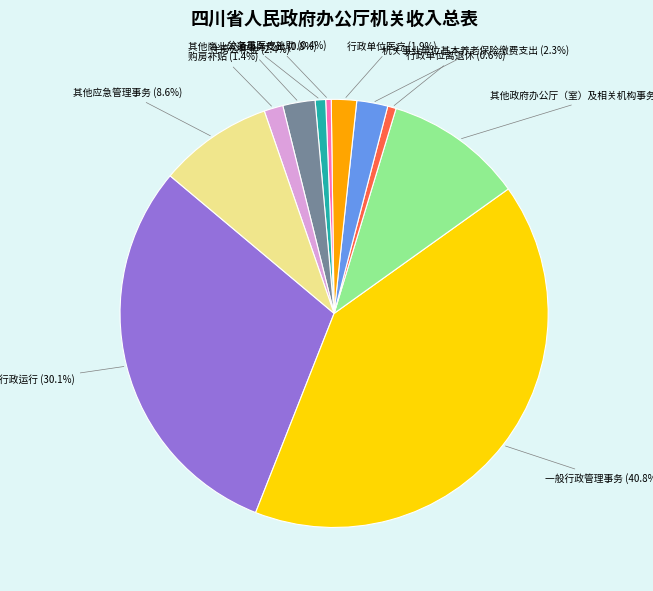

Does any single category account for the majority?

No